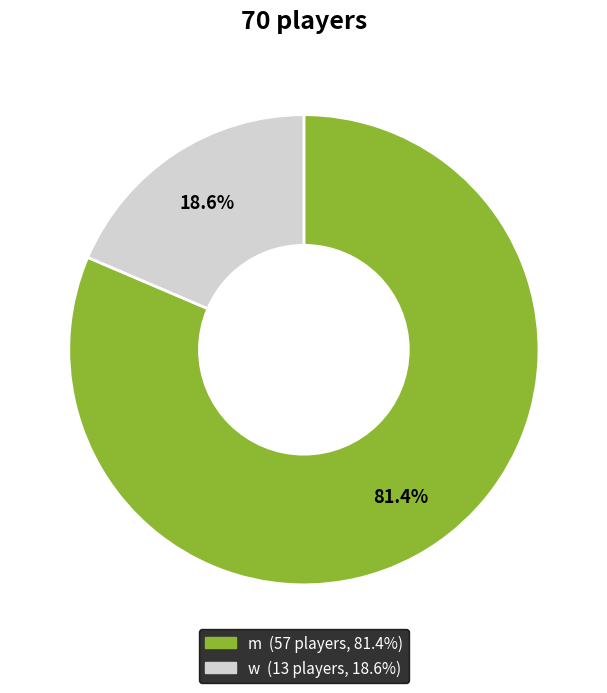

Which has a higher value, m or w?

m